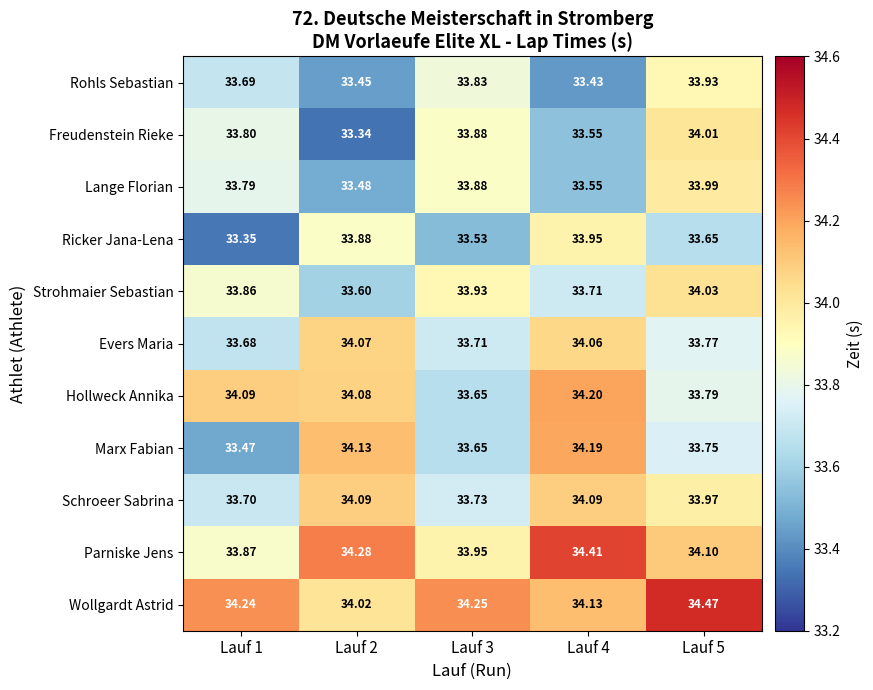

Which series has the largest range (max minus min)?

Marx Fabian